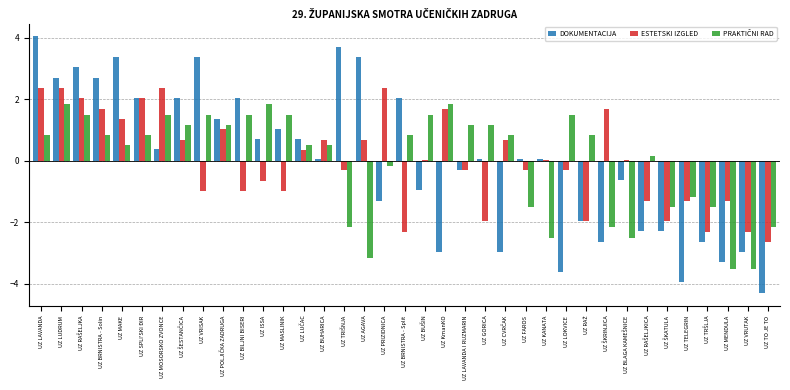

The ESTETSKI IZGLED series shows 0.0 at UZ KANATA. True or false?

True